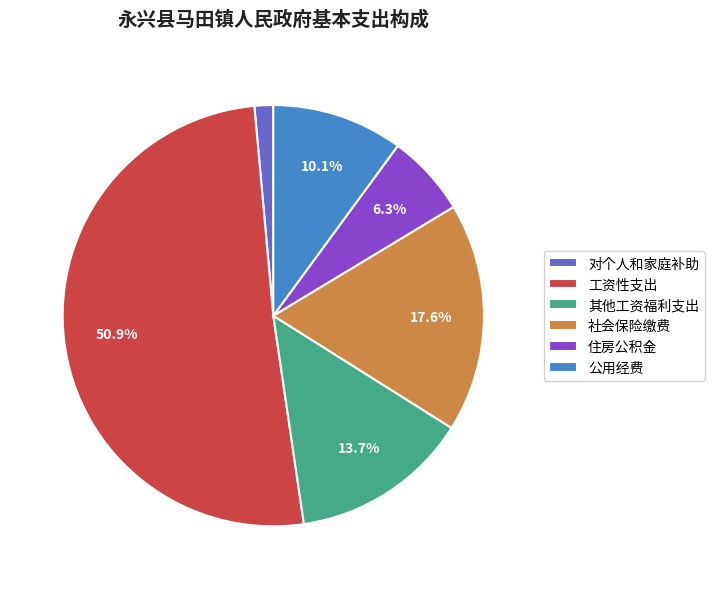

What is the majority slice?

工资性支出